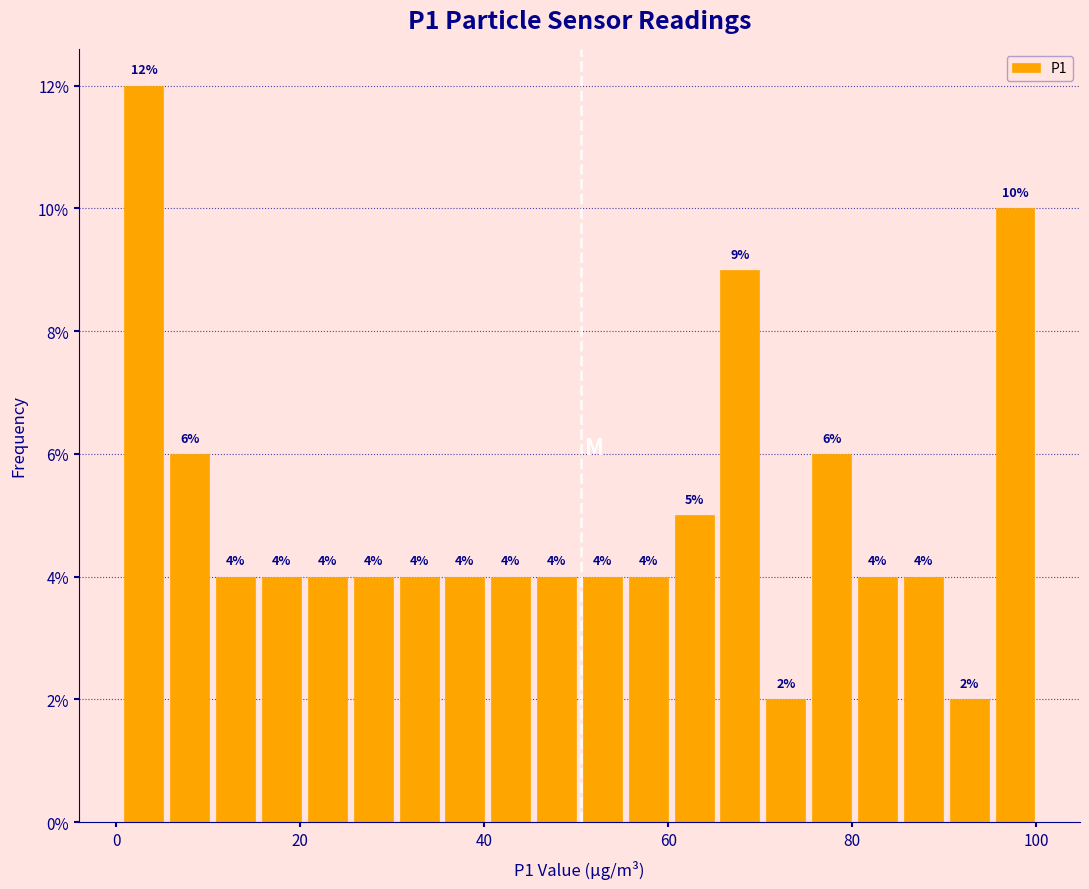

Read against the x-axis, roughly where is the centre of the tallest bar?

2